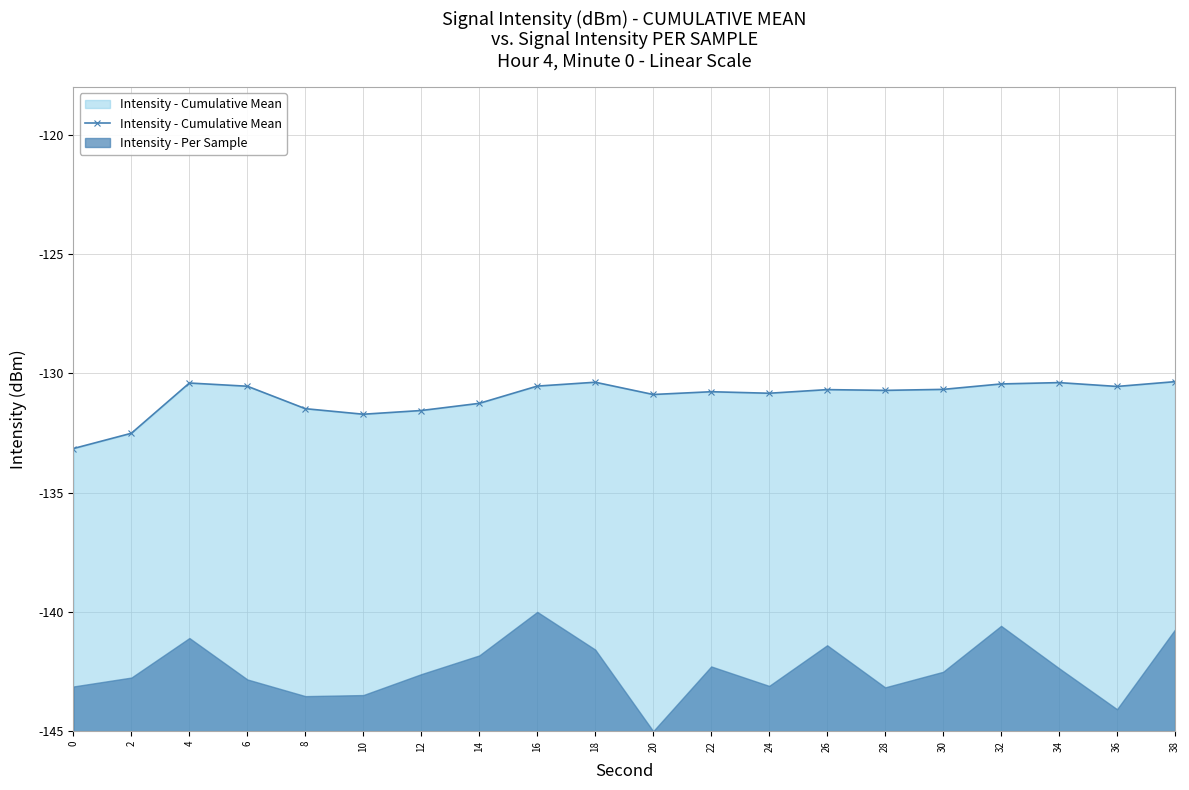

Reading left to right, list all the values displayed in this chart.

-133.2	-132.5	-130.4	-130.5	-131.5	-131.7	-131.6	-131.3	-130.5	-130.4	-130.9	-130.8	-130.8	-130.7	-130.7	-130.7	-130.4	-130.4	-130.5	-130.3